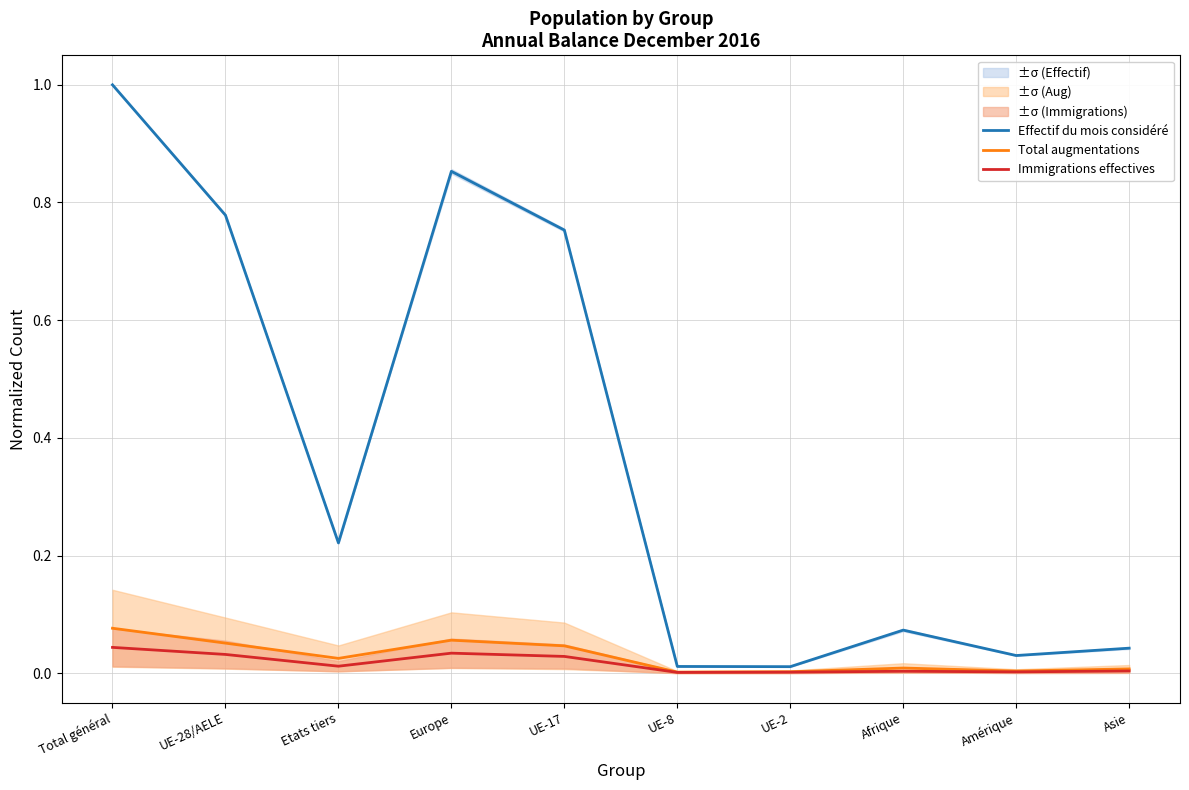

Which series has the largest total across all categories?

Effectif du mois considéré